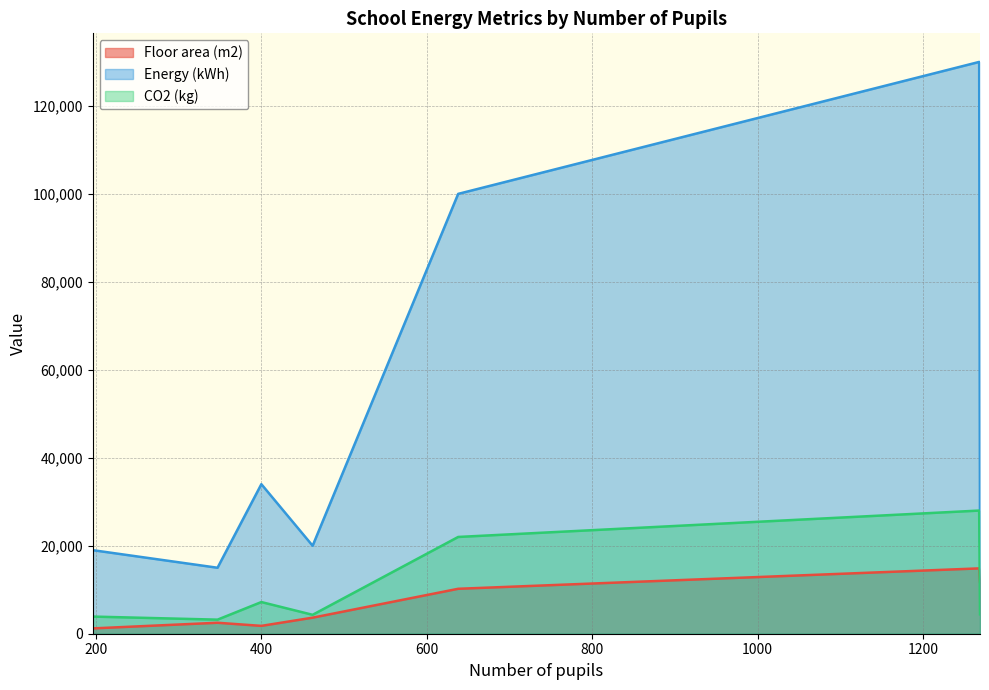

Where is the first local maximum for CO2 (kg)?

400